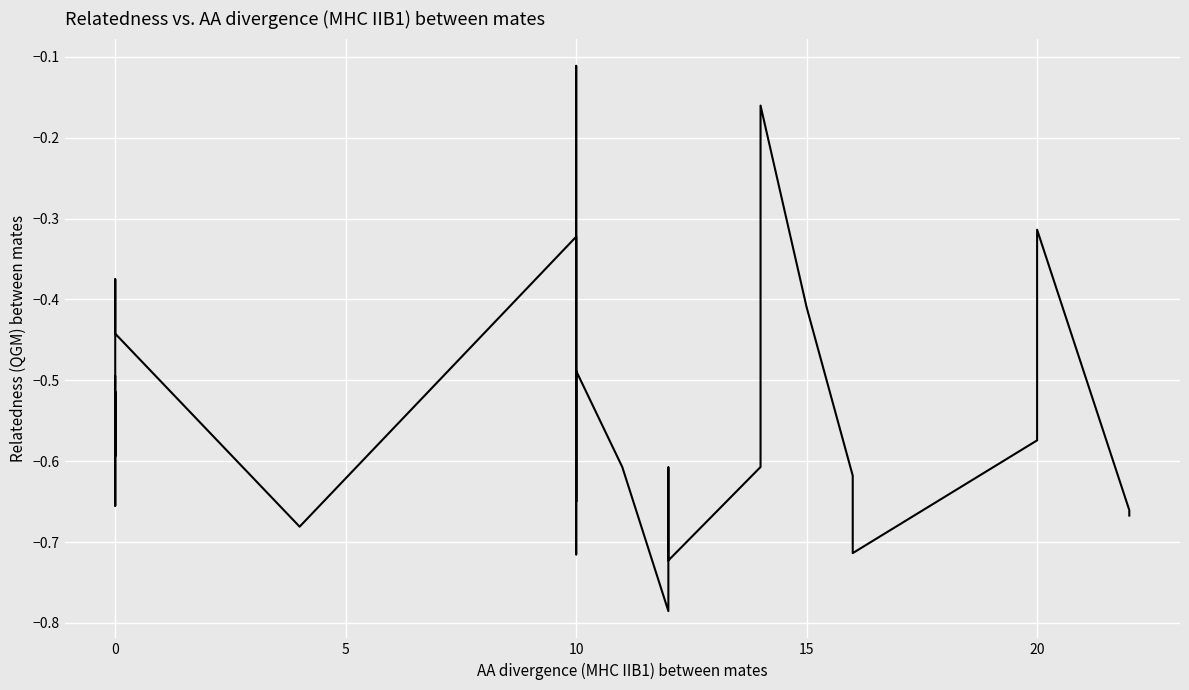

What is the maximum value shown in the chart?

-0.1